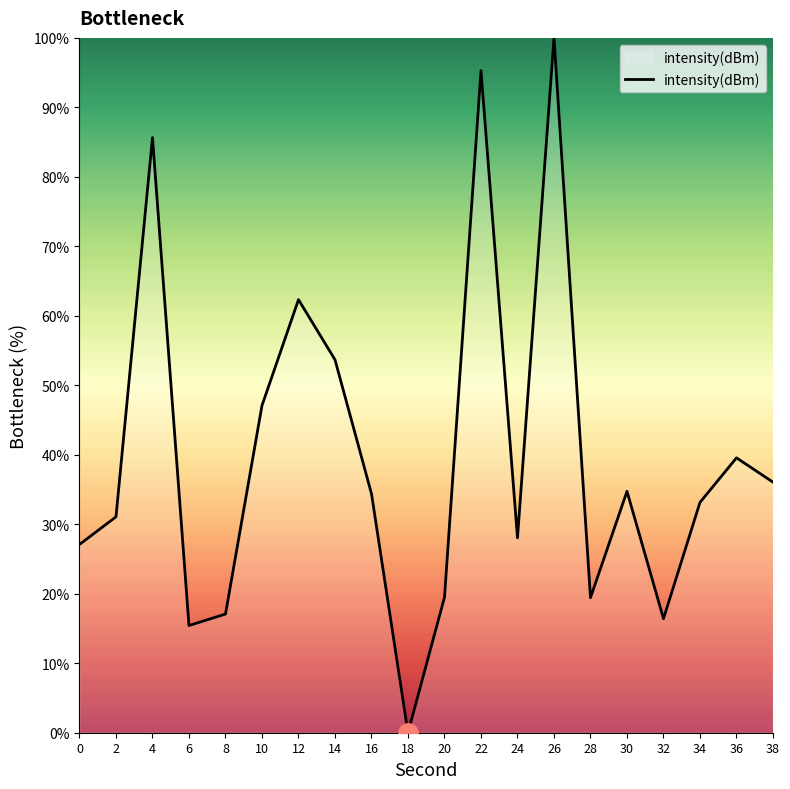

What is the average value?

39.8